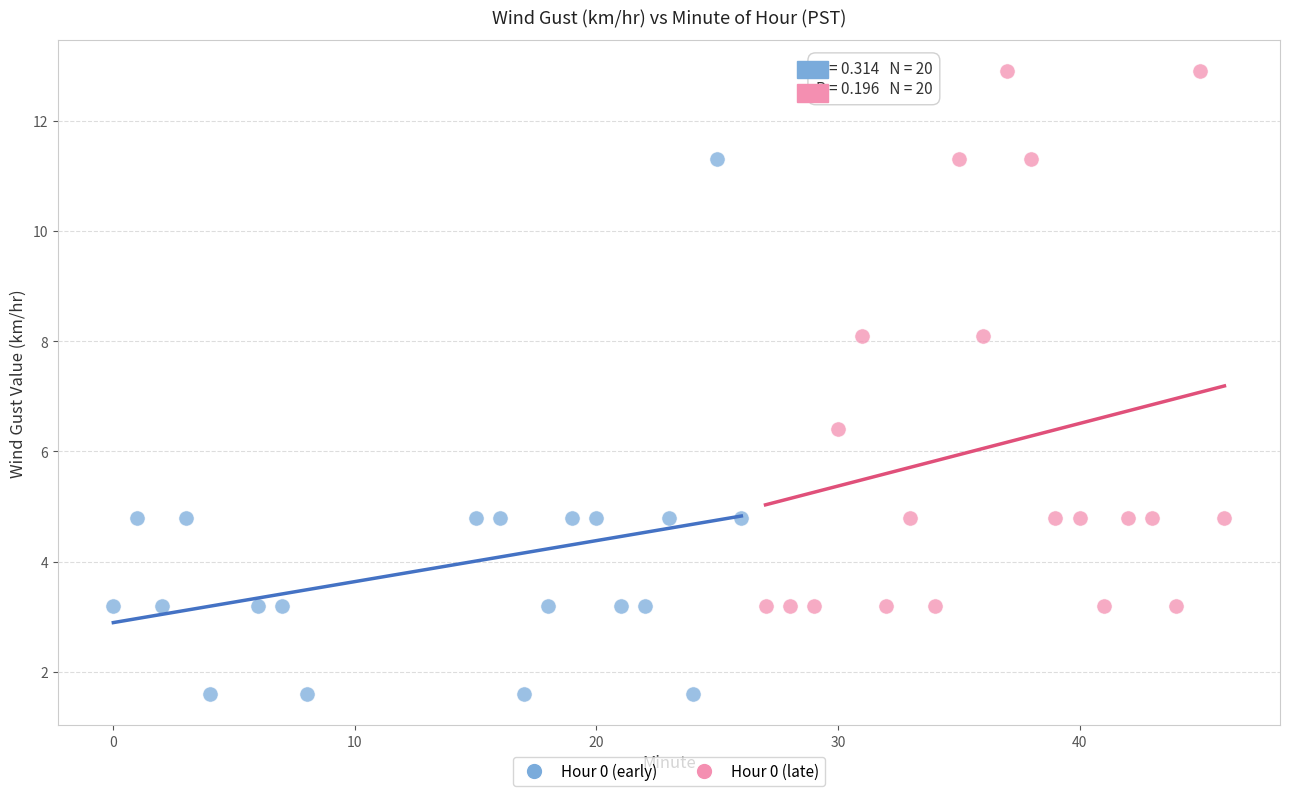

Which series contains the highest Y value?

Hour 0 (late)